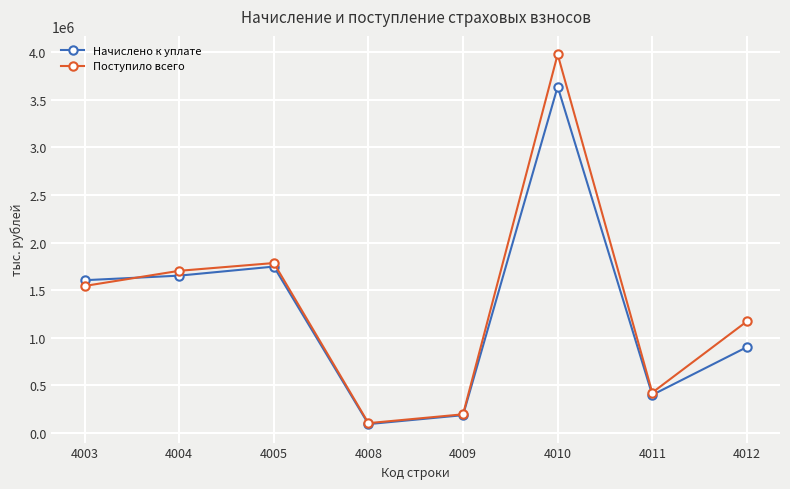

What is the lowest value of the Начислено к уплате series?

92978